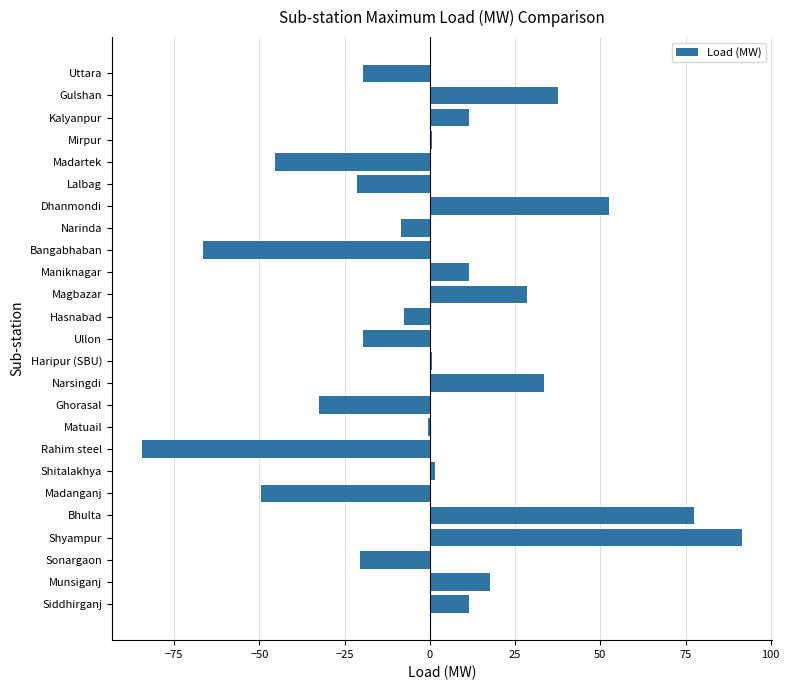

Reading bottom to top, transcribe all the data shown in this chart.

Siddhirganj=11.5	Munsiganj=17.5	Sonargaon=-20.5	Shyampur=91.5	Bhulta=77.5	Madanganj=-49.5	Shitalakhya=1.5	Rahim steel=-84.5	Matuail=-0.5	Ghorasal=-32.5	Narsingdi=33.5	Haripur (SBU)=0.5	Ullon=-19.5	Hasnabad=-7.5	Magbazar=28.5	Maniknagar=11.5	Bangabhaban=-66.5	Narinda=-8.5	Dhanmondi=52.5	Lalbag=-21.5	Madartek=-45.5	Mirpur=0.5	Kalyanpur=11.5	Gulshan=37.5	Uttara=-19.5